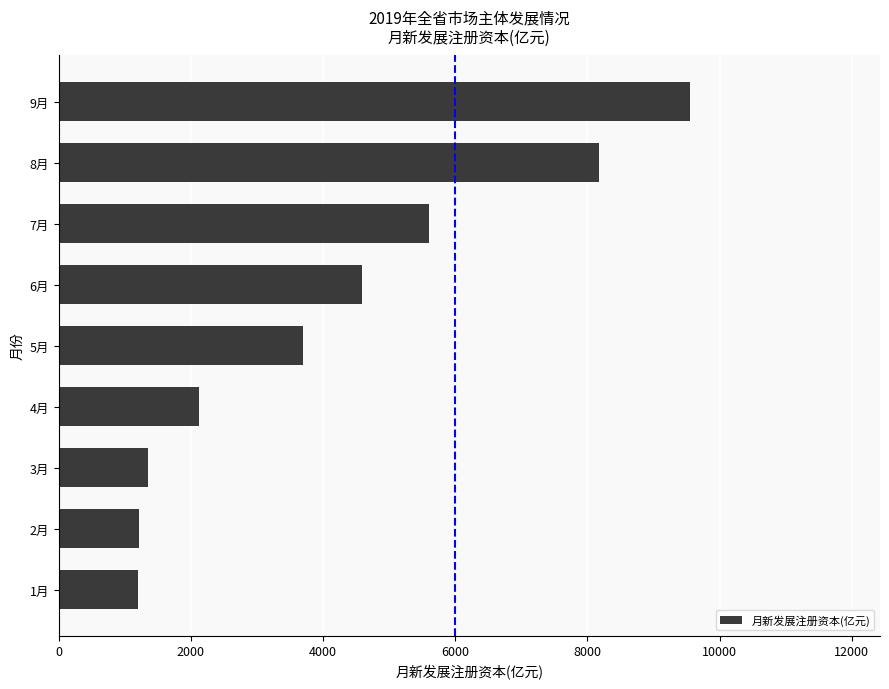

Which category has the highest value across all series?

9月